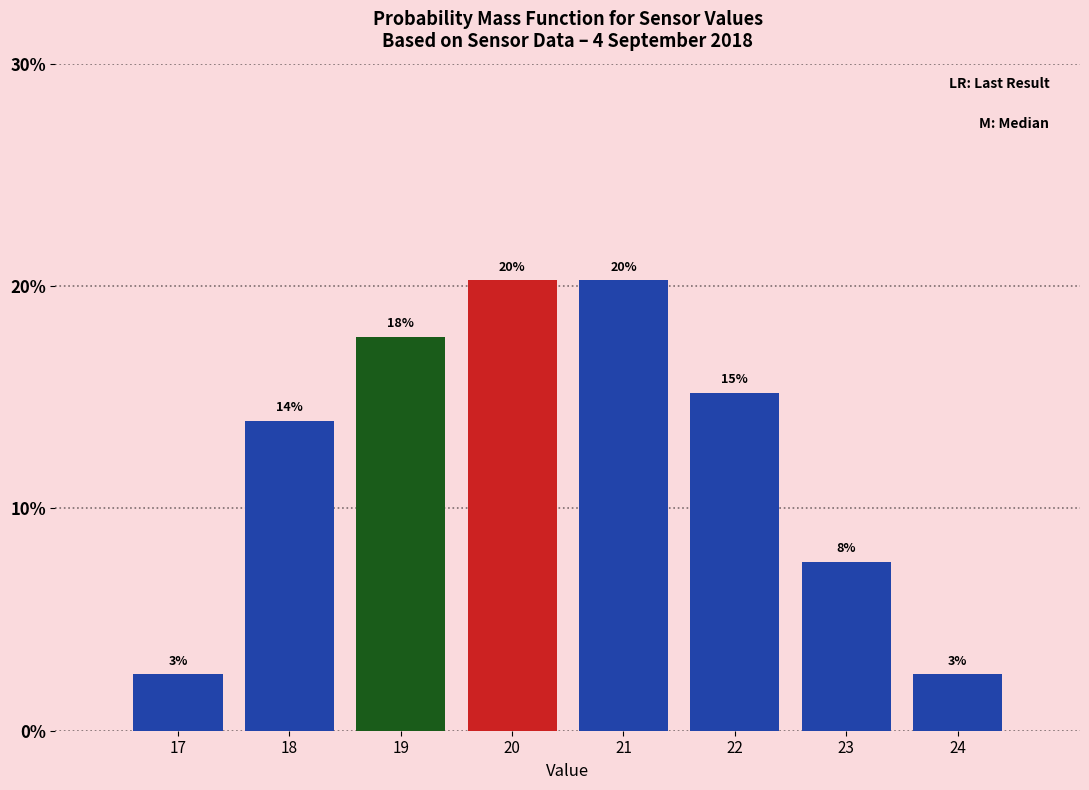

How many bars are there in total?

8